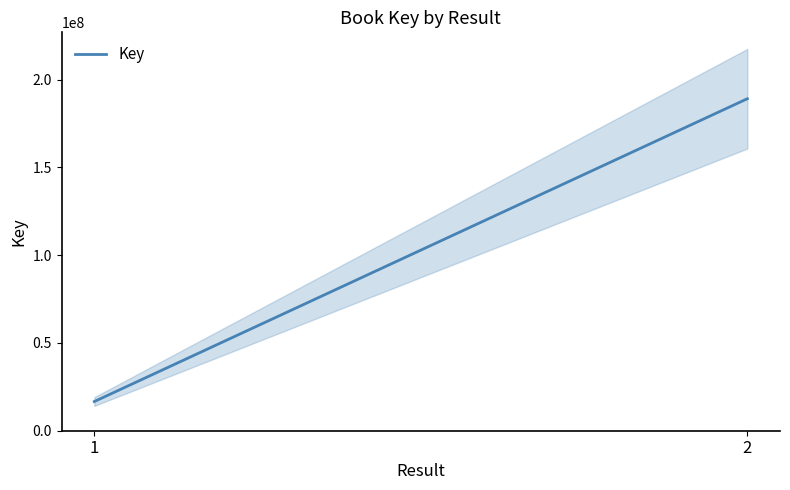

What is the minimum value shown in the chart?

16621485